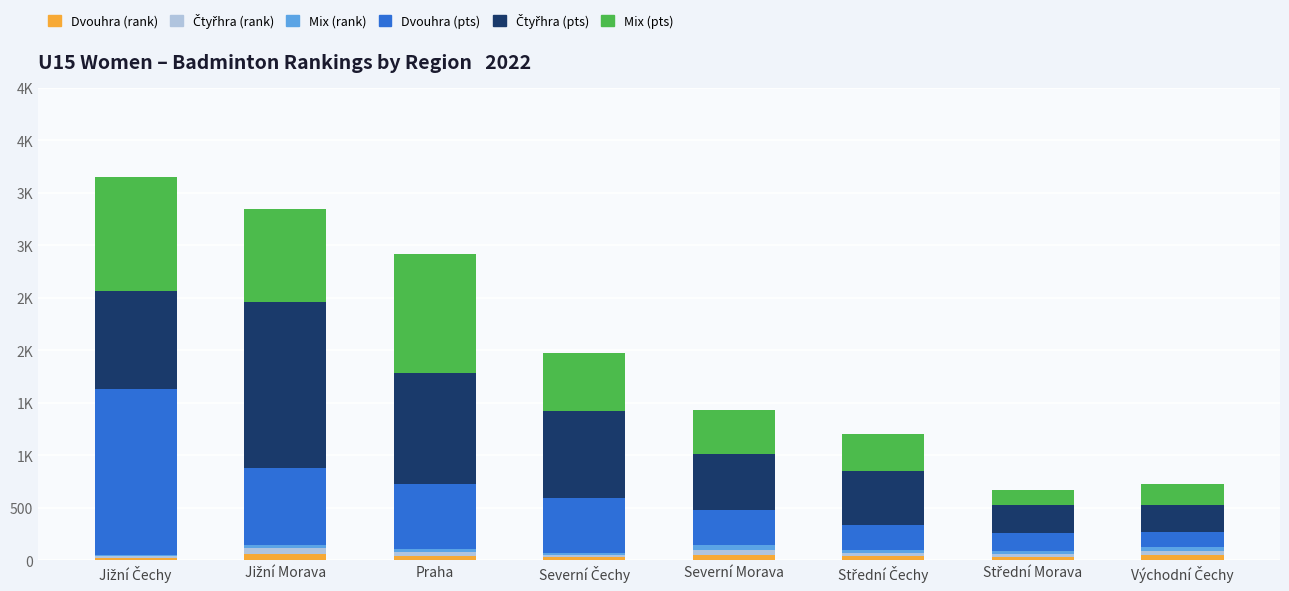

Are the bars grouped side by side (vs. stacked)?

No